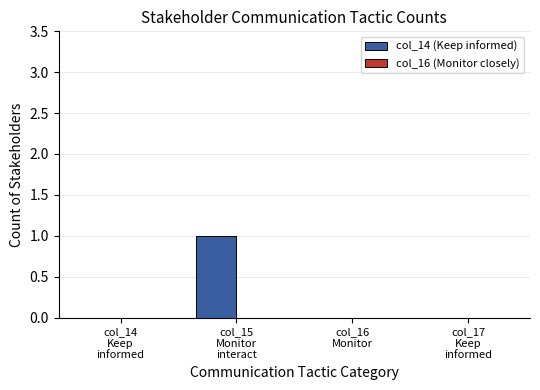

Are the bars horizontal?

No